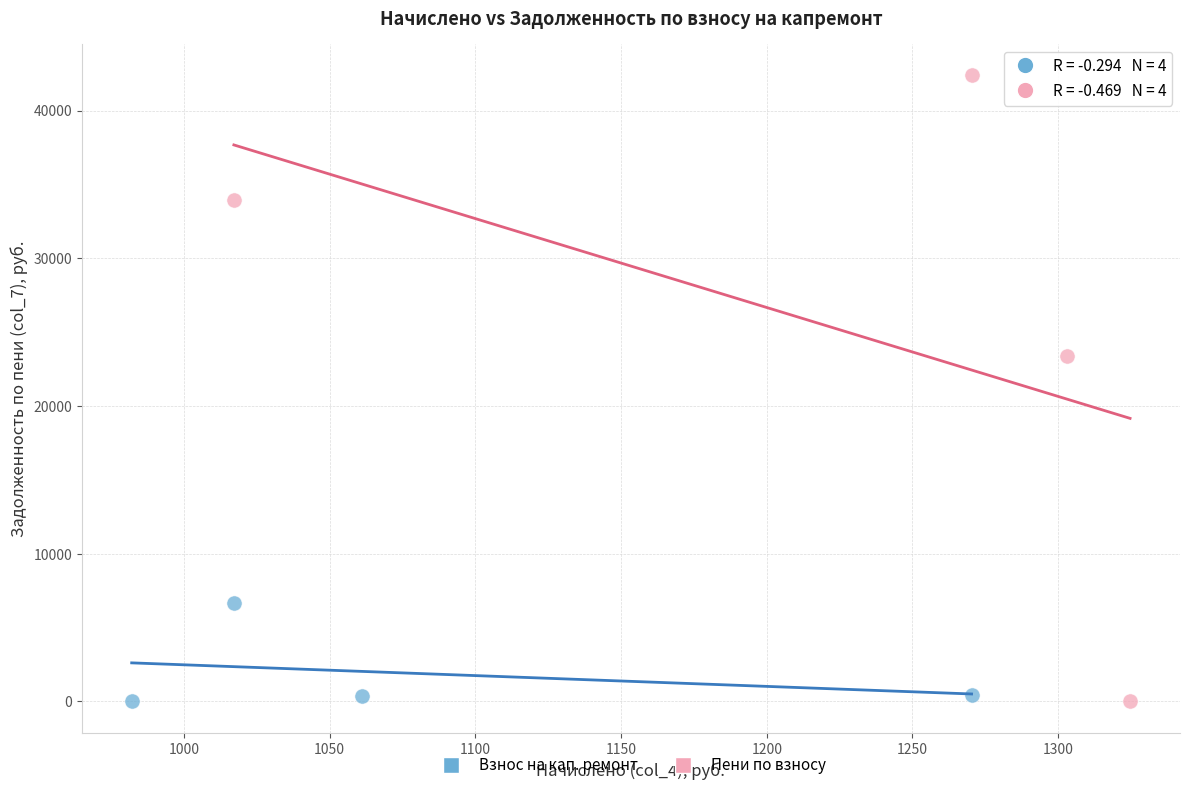

Which series reaches the maximum Y coordinate?

Пени по взносу